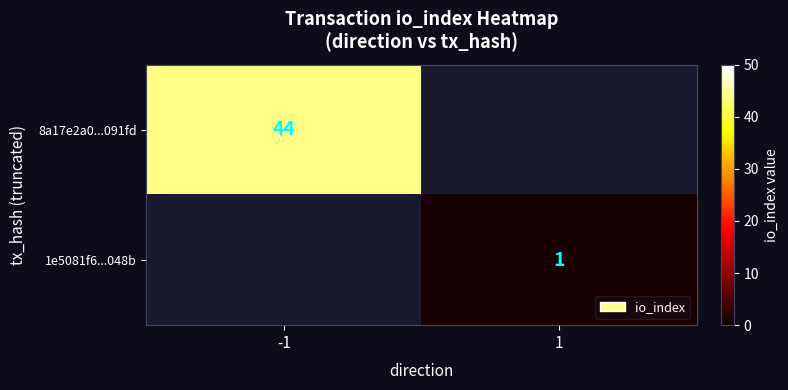

True or false: 1e5081f6...048b has a value of 1 at 1.

True